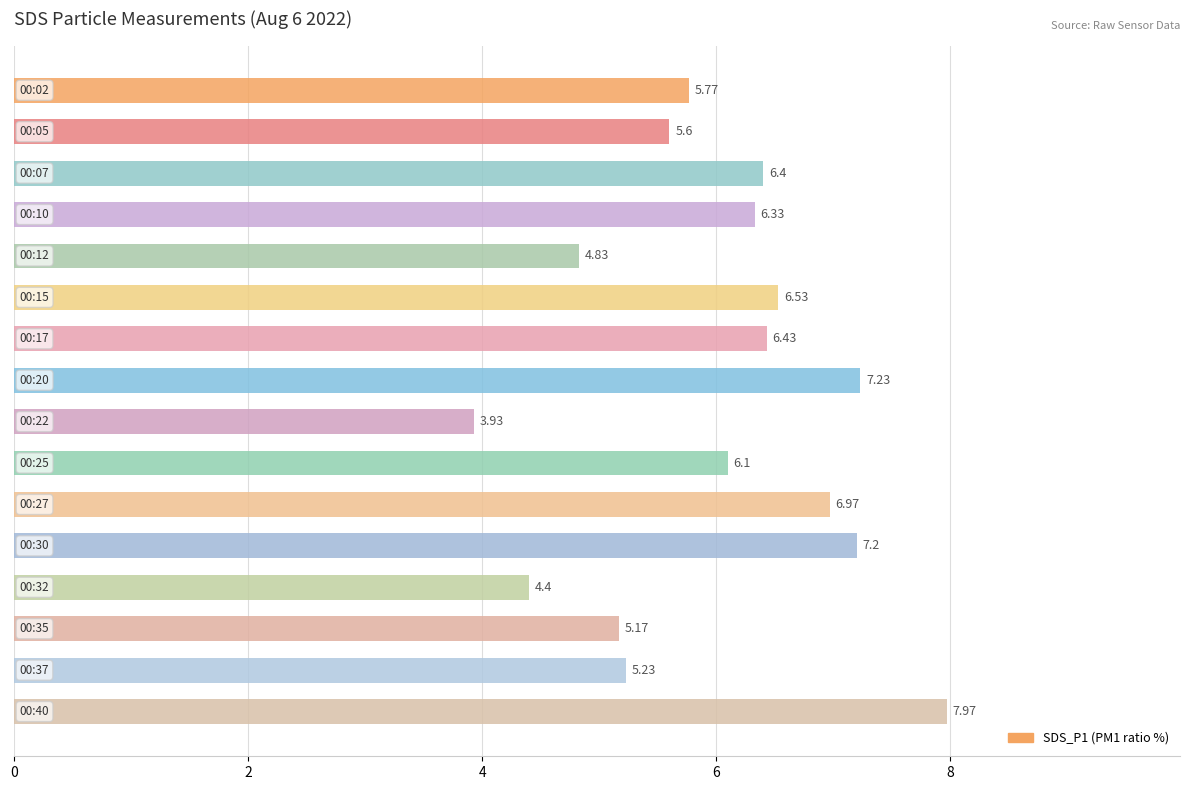

What is the average value?

6.0